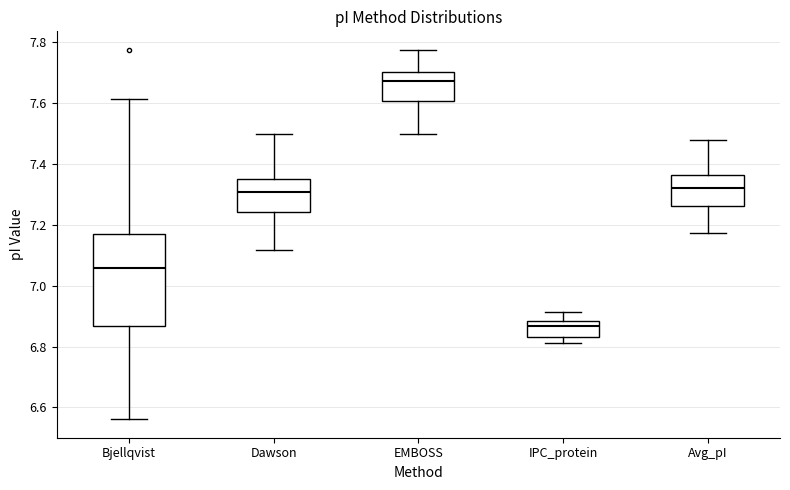

Comparing the boxes themselves (not the whiskers), which one is the tallest?

Bjellqvist